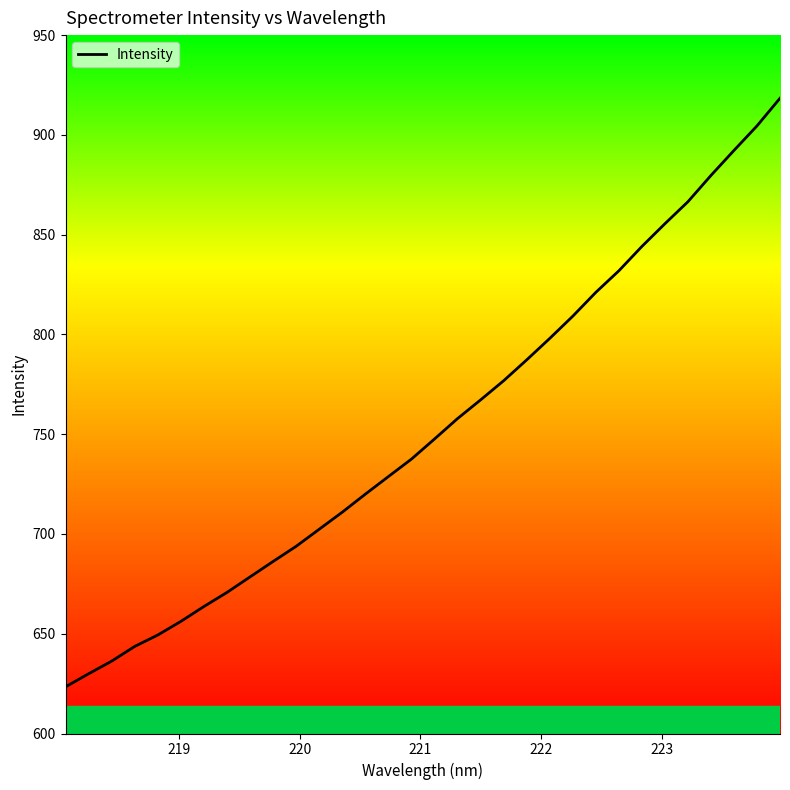

What is the difference between the maximum and minimum values?

295.0